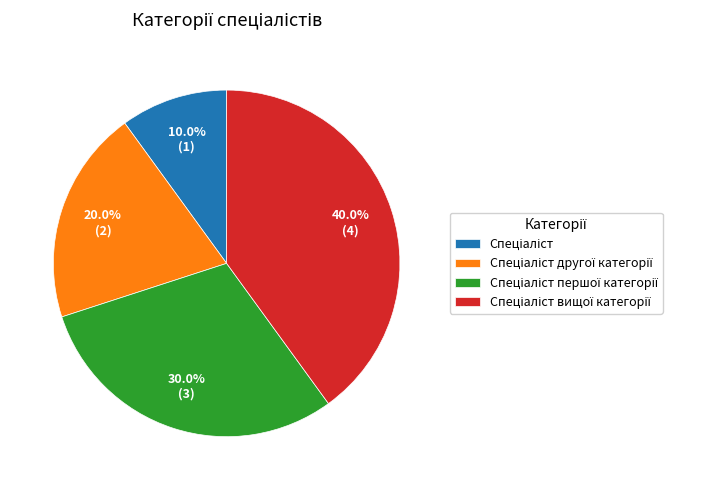

To the nearest percent, what is the difference between the largest and smallest slice percentages?

30%